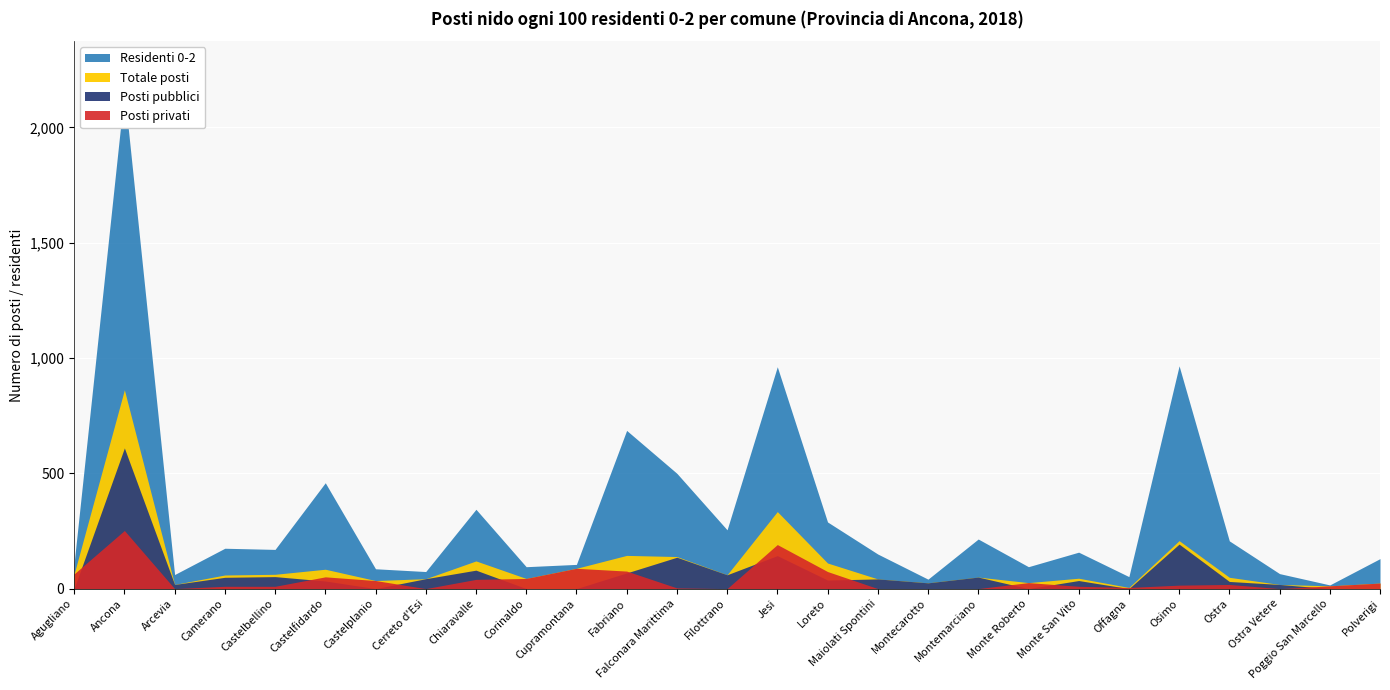

How many categories are shown in the chart?

27